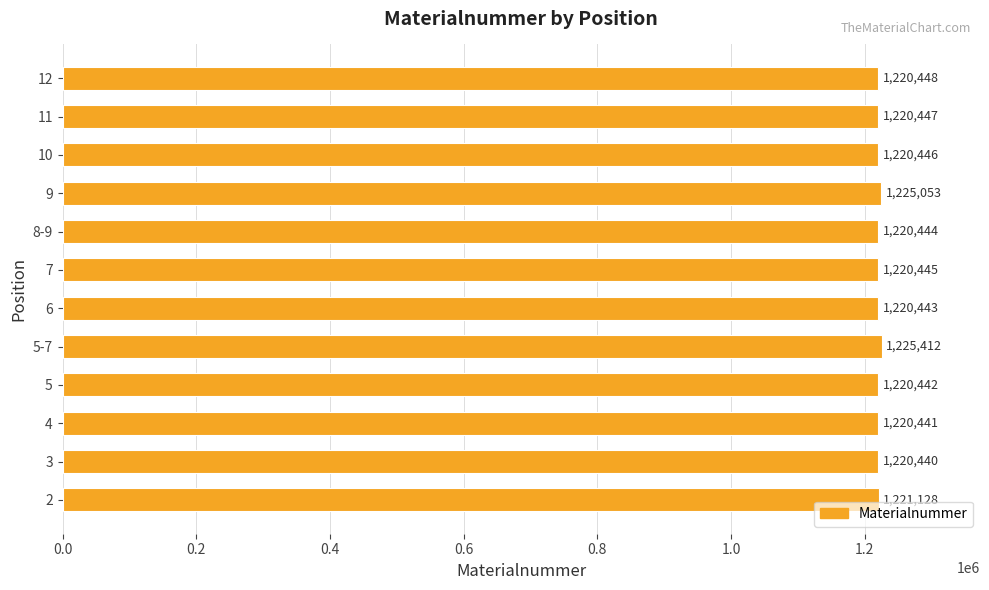

What is the average value?

1221299